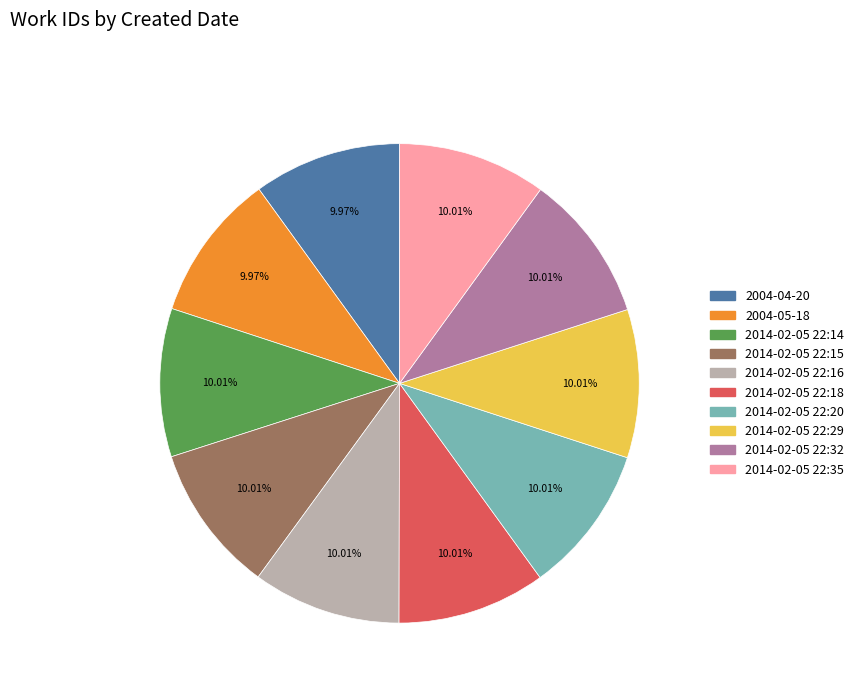

What is the ratio of the value at 2014-02-05 22:14 to the value at 2014-02-05 22:18?

1.0